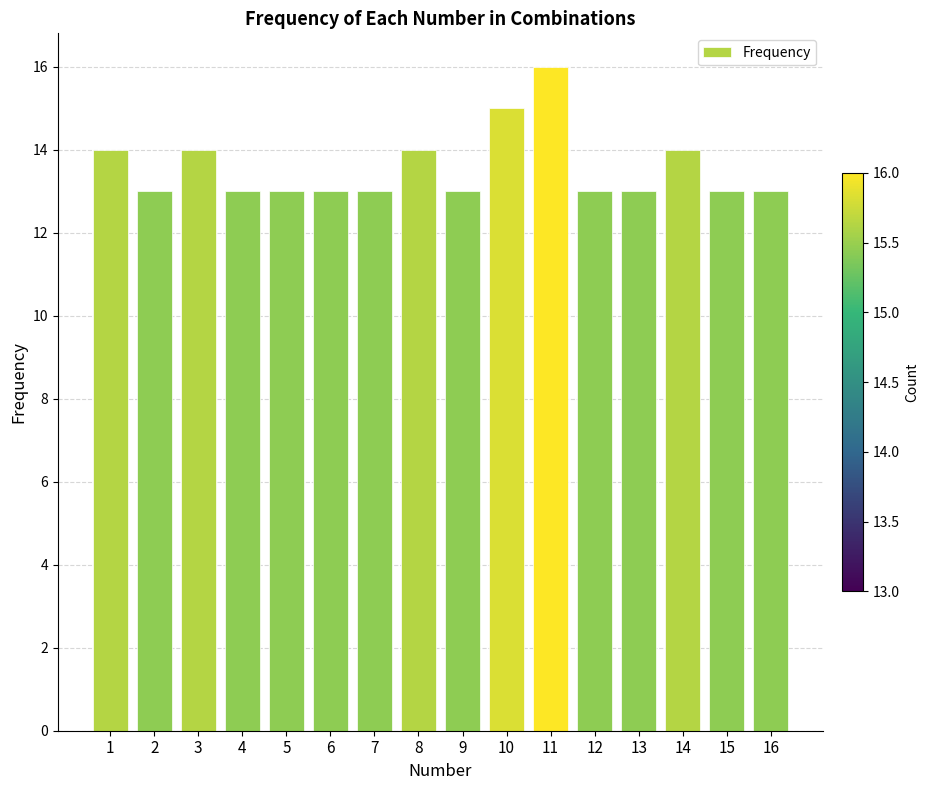

At which category does the chart reach its peak across all series?

11